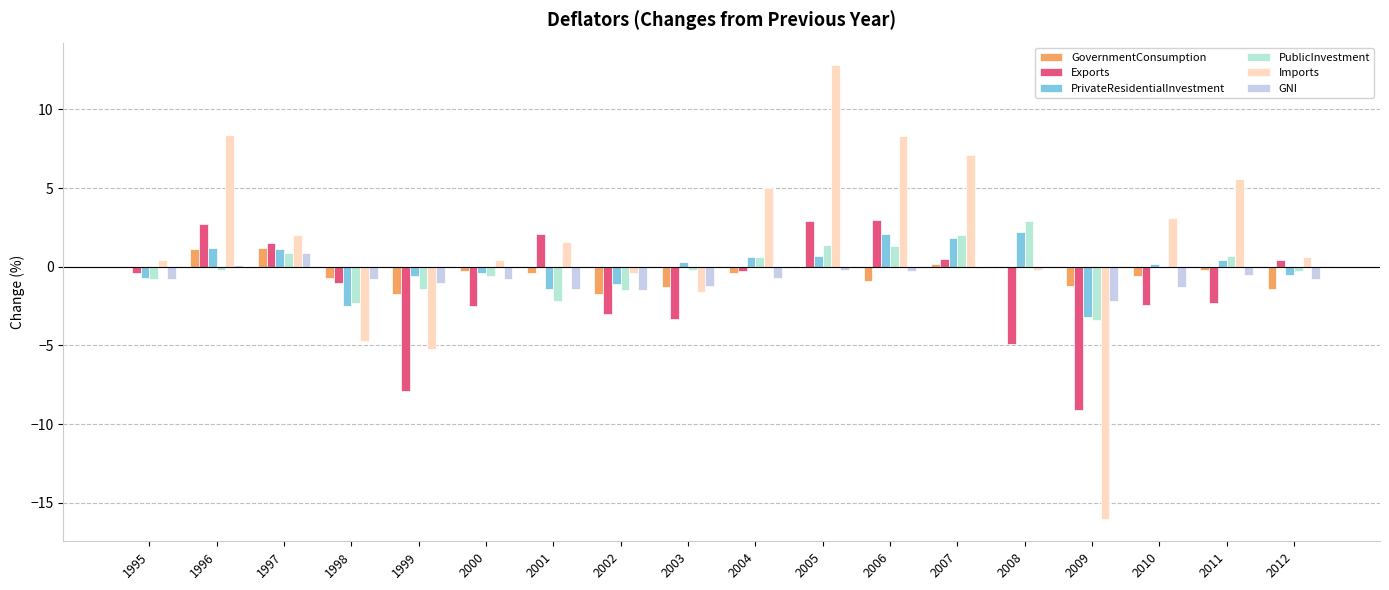

How many series are shown in this chart?

6